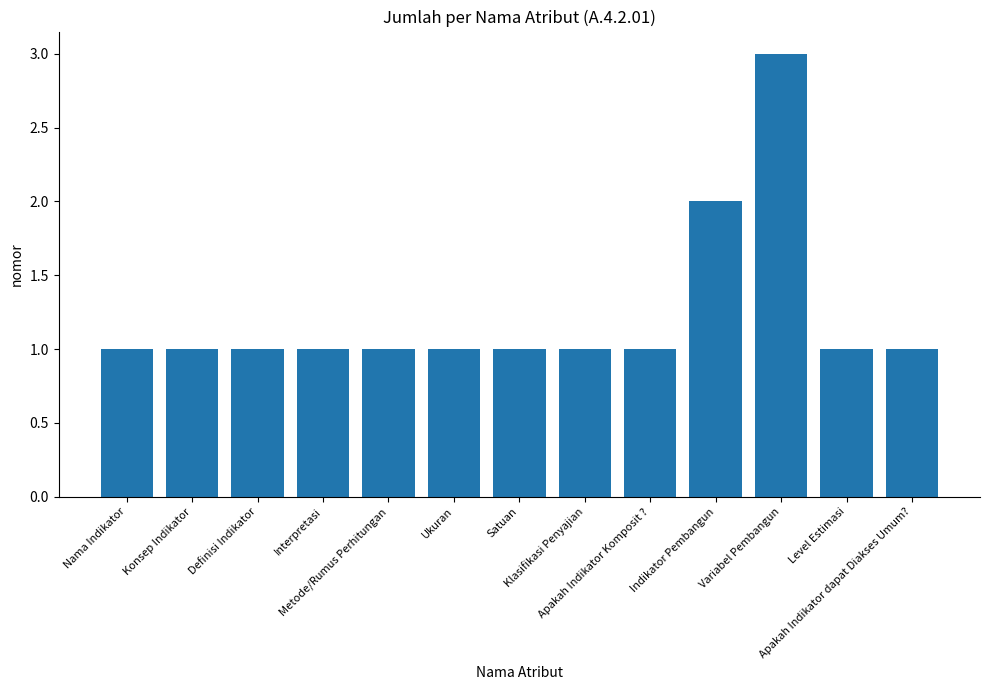

What is the sum of all values?

16